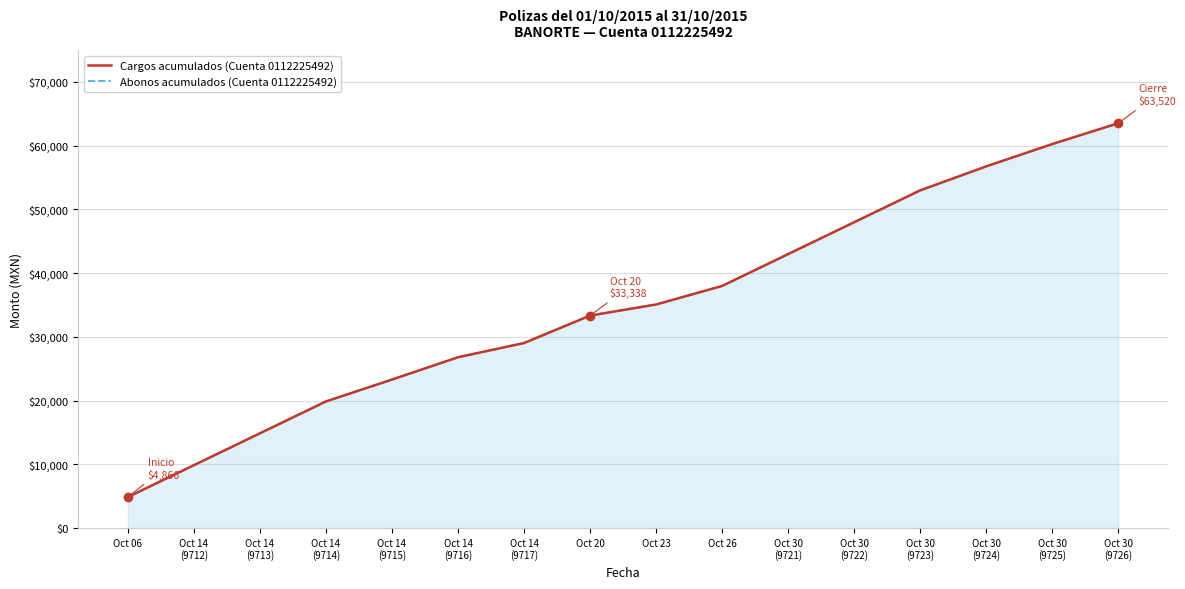

True or false: Cargos acumulados (Cuenta 0112225492) has more than 0 interior local peaks.

False